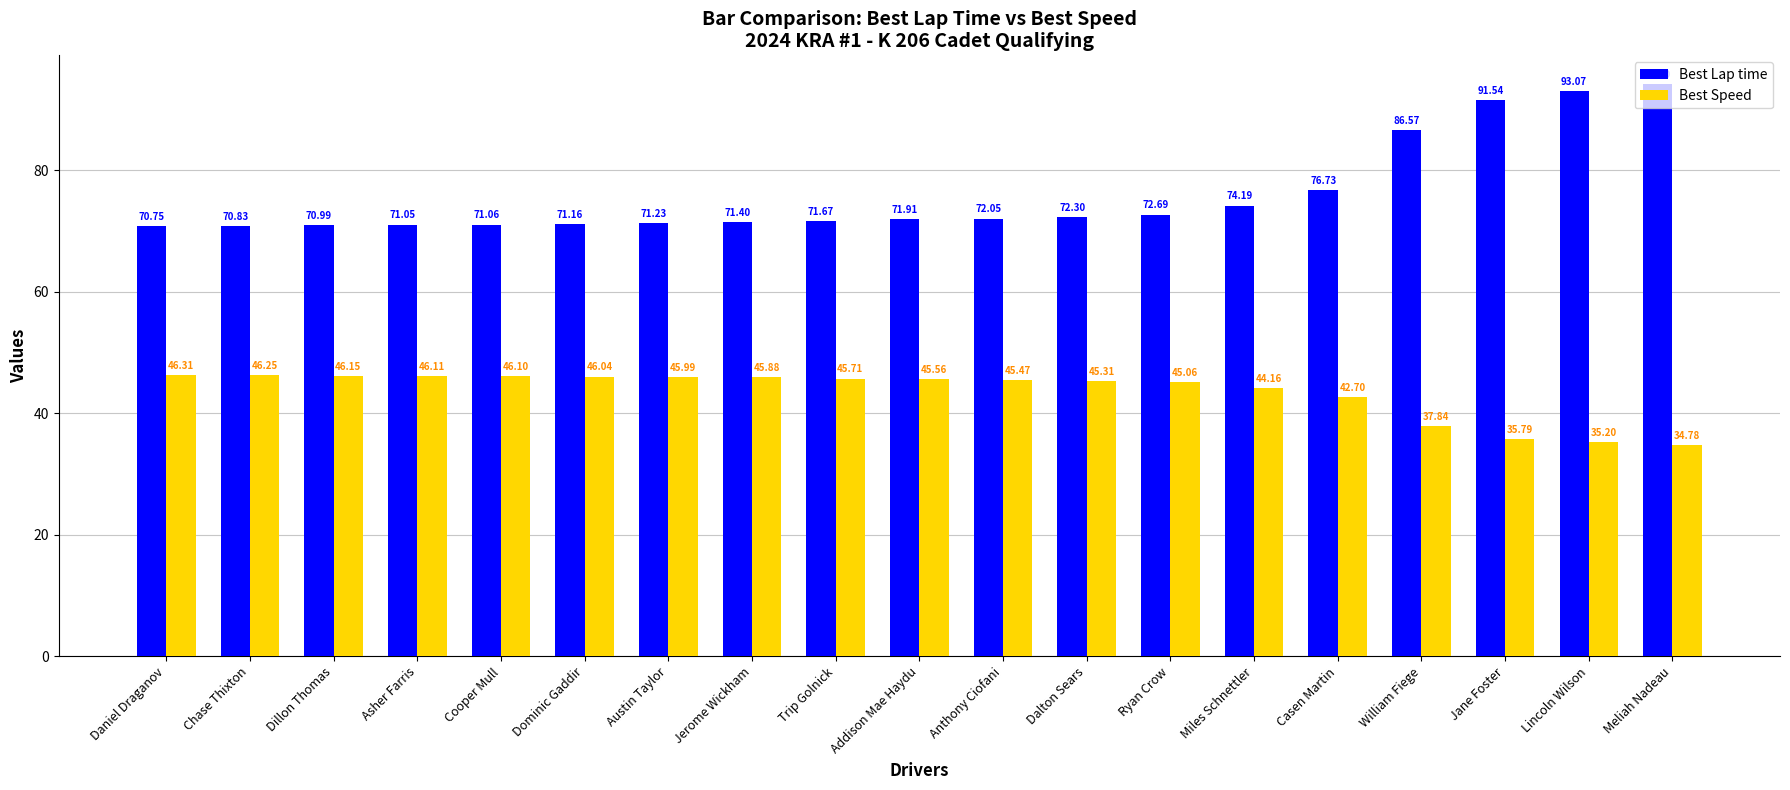

The value of Best Lap time at Anthony Ciofani is 72.1. True or false?

True